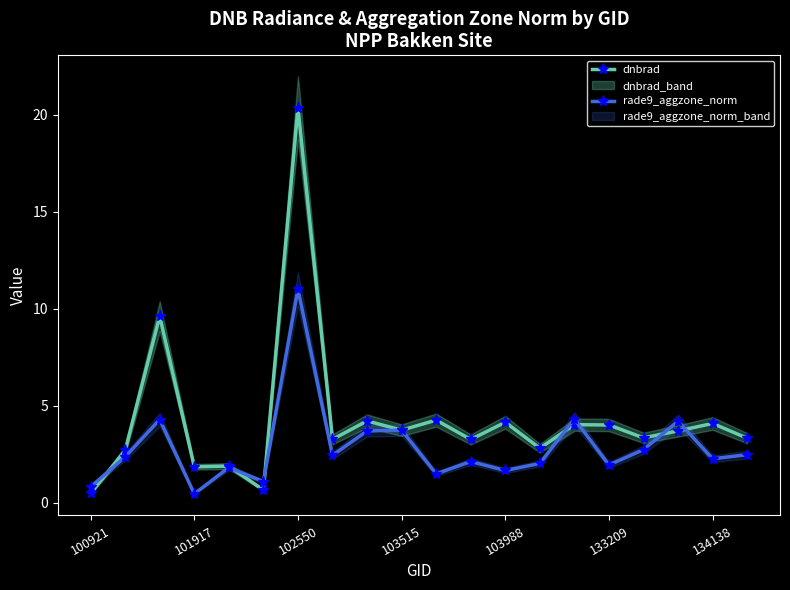

True or false: dnbrad has more than 1 interior local peaks.

True